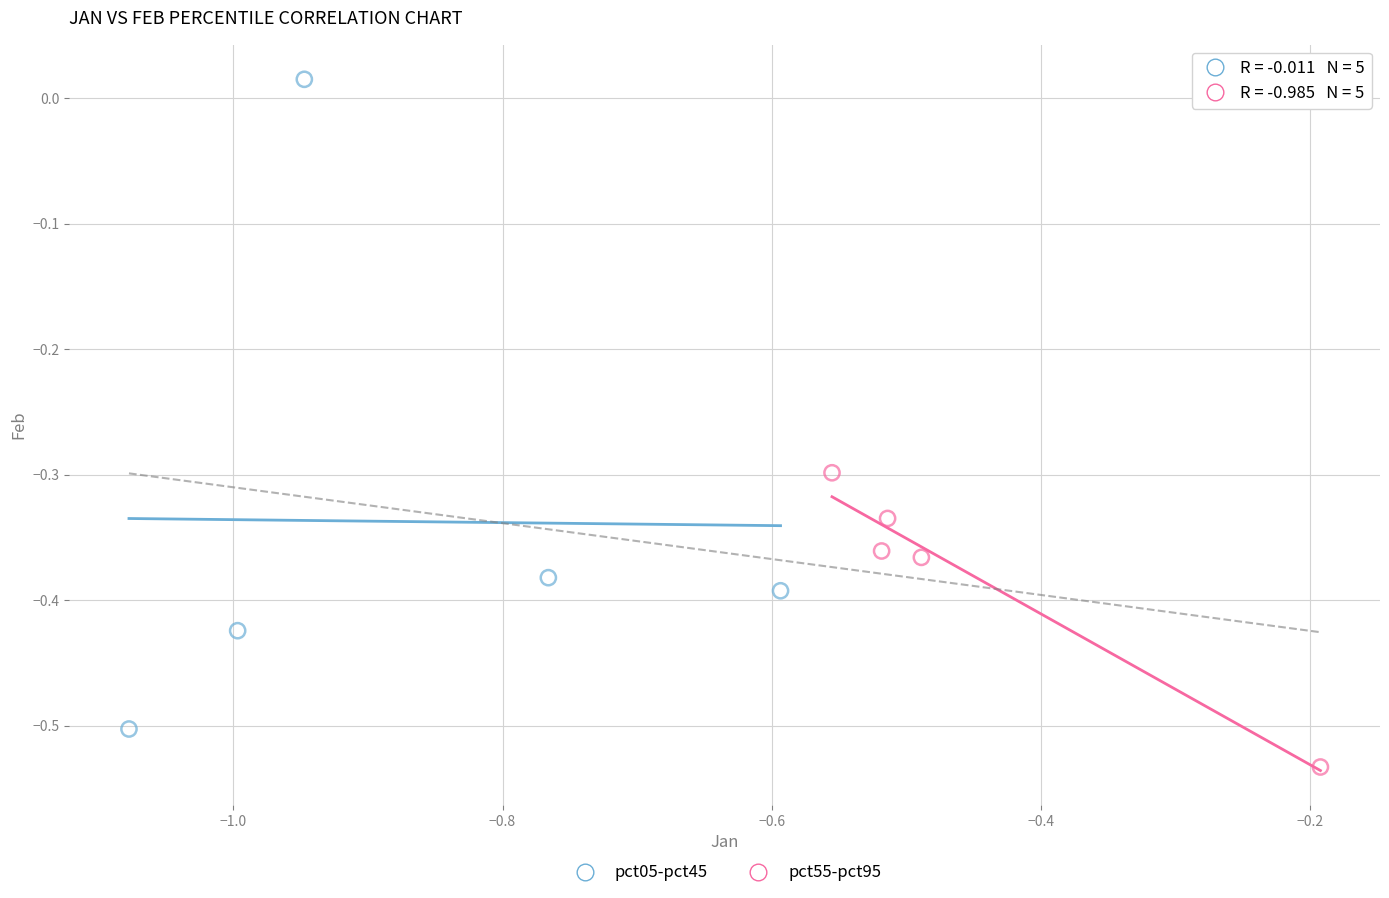

Which series reaches the maximum Y coordinate?

pct05-pct45